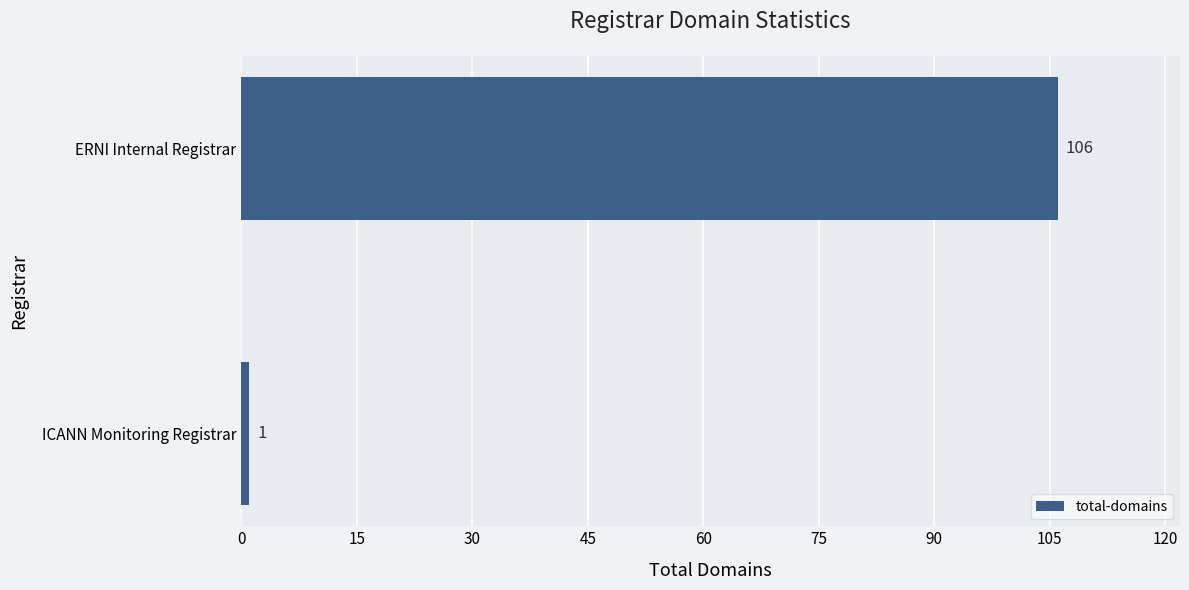

The chart shows a value of 1 at ICANN Monitoring Registrar. True or false?

True